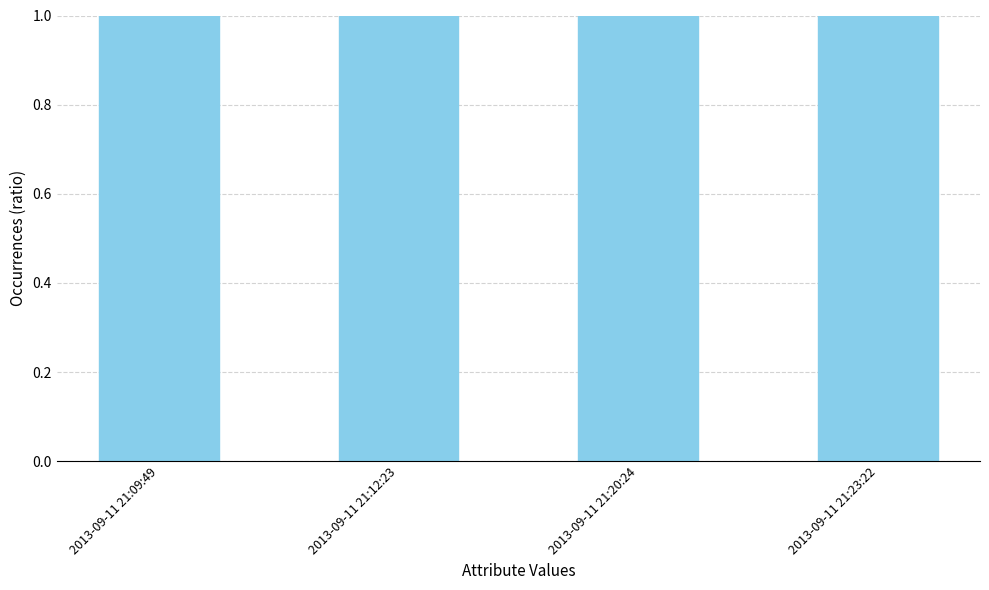

What is the greatest value displayed?

1.0